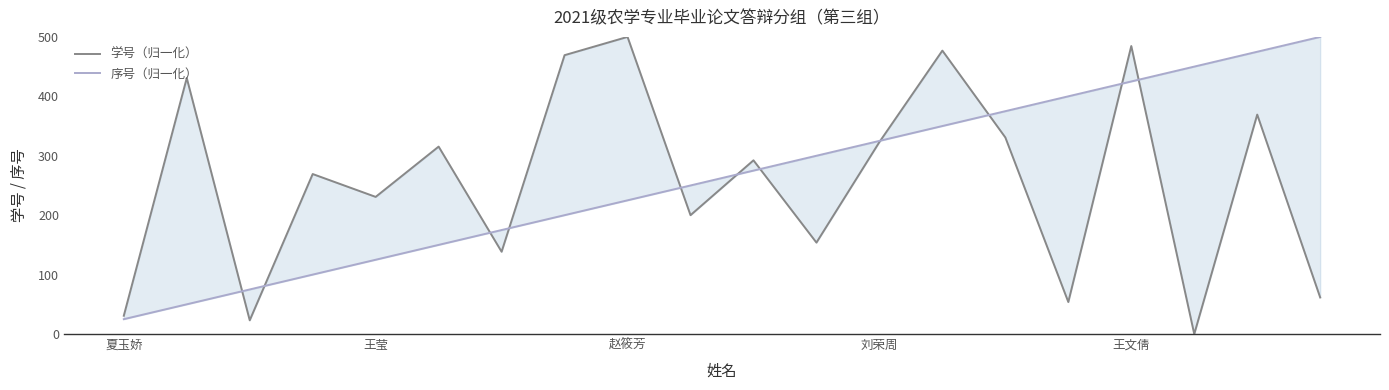

Which category has the lowest value across all series?

17